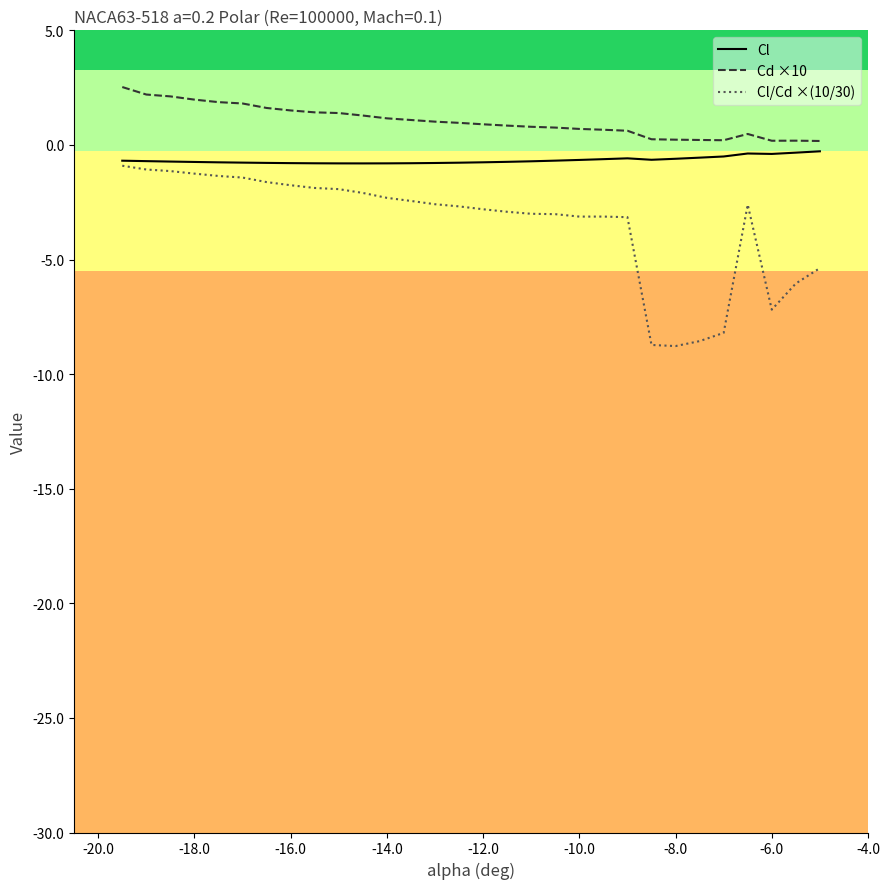

Which series contains the lowest Y value?

Cl/Cd ×(10/30)